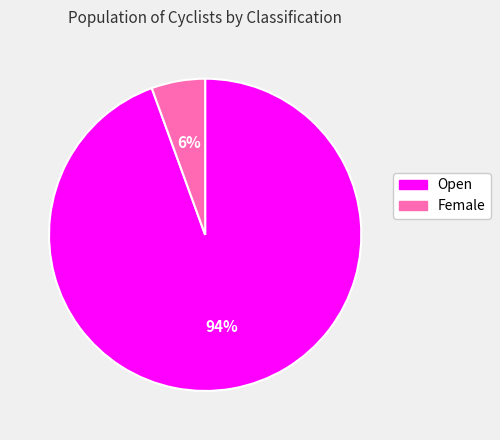

True or false: Open accounts for 94% of the total.

True